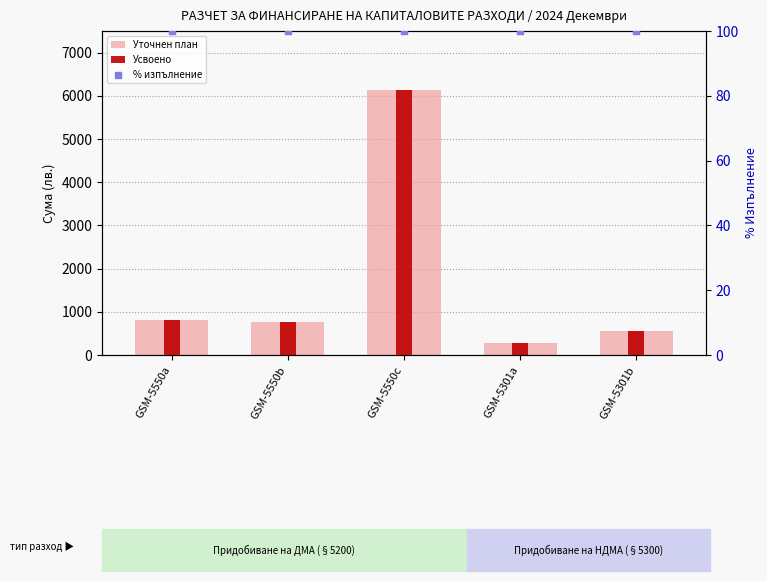

At how many categories does at least one series exceed 5584?

1